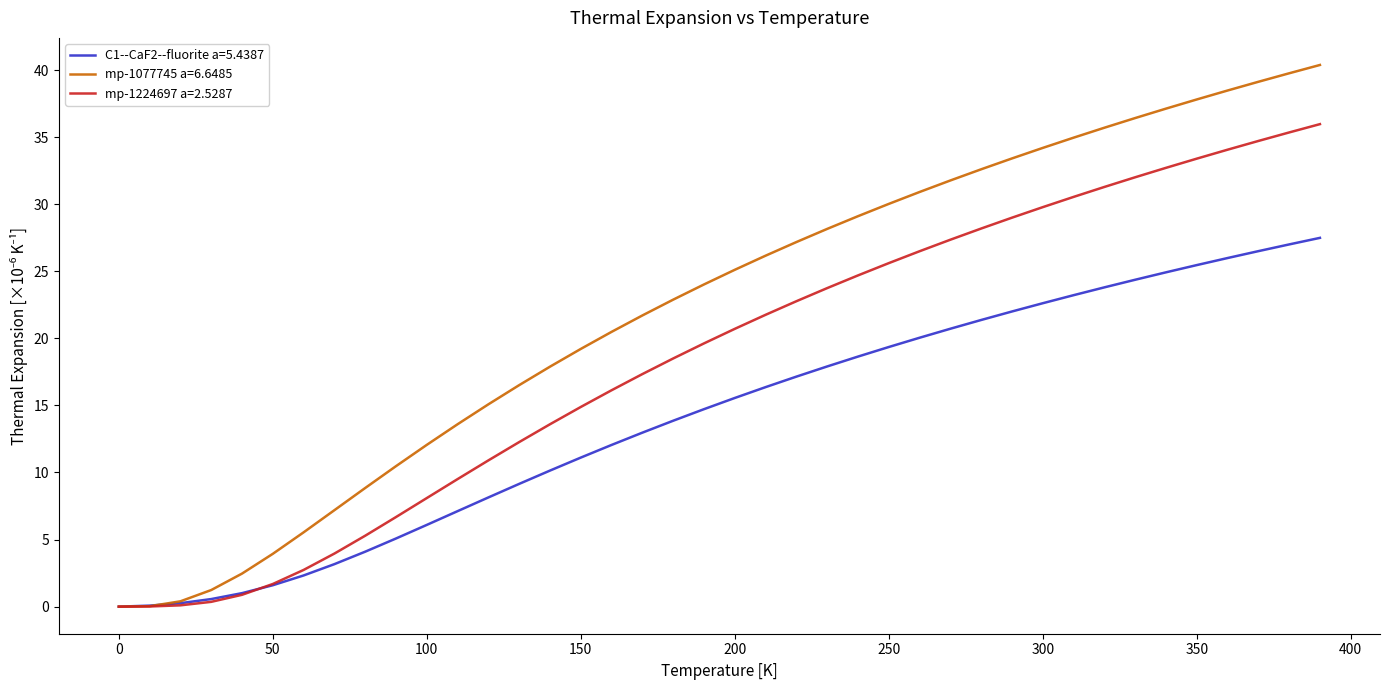

Does the chart display data point markers on the line(s)?

No